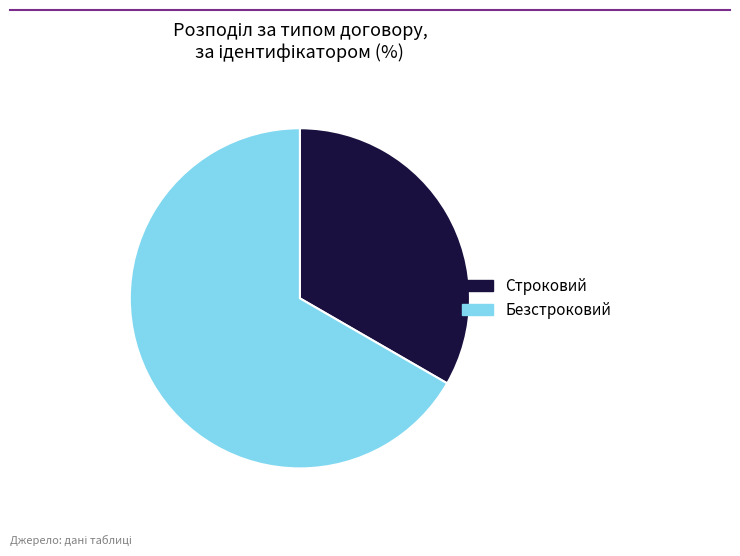

The Строковий slice represents 33% of the pie. True or false?

True